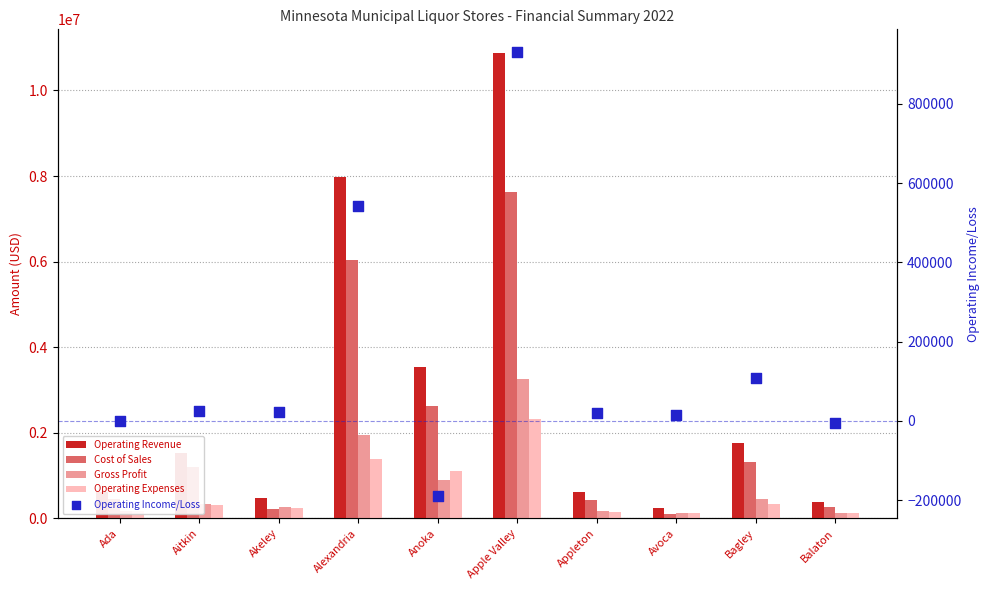

At which category is the sum across all series the highest?

Apple Valley